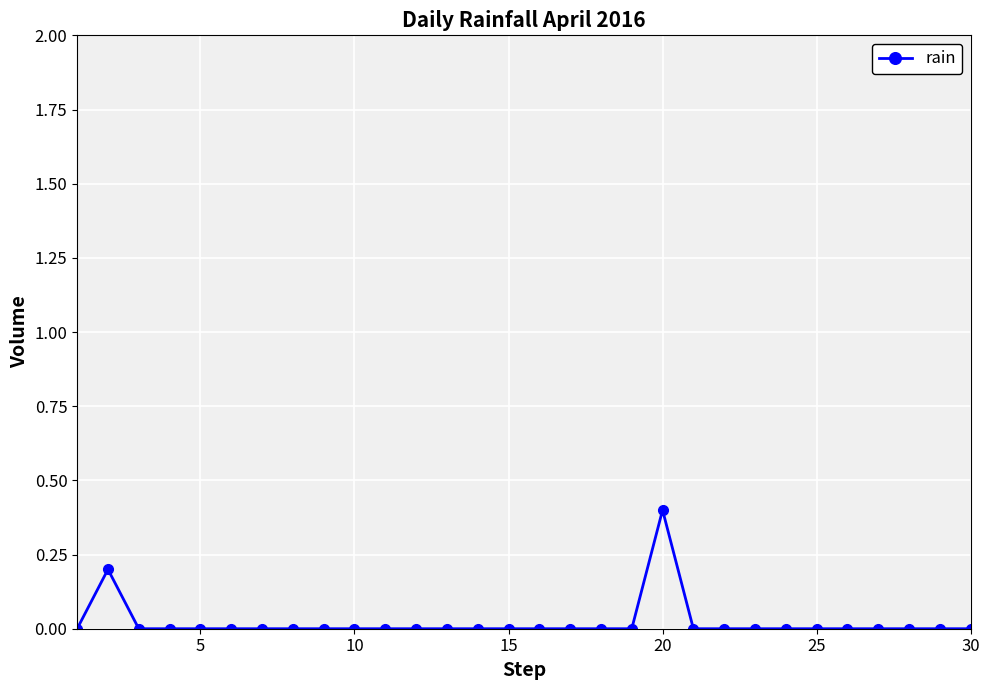

True or false: there are more than 1 points higher than both neighbors.

True